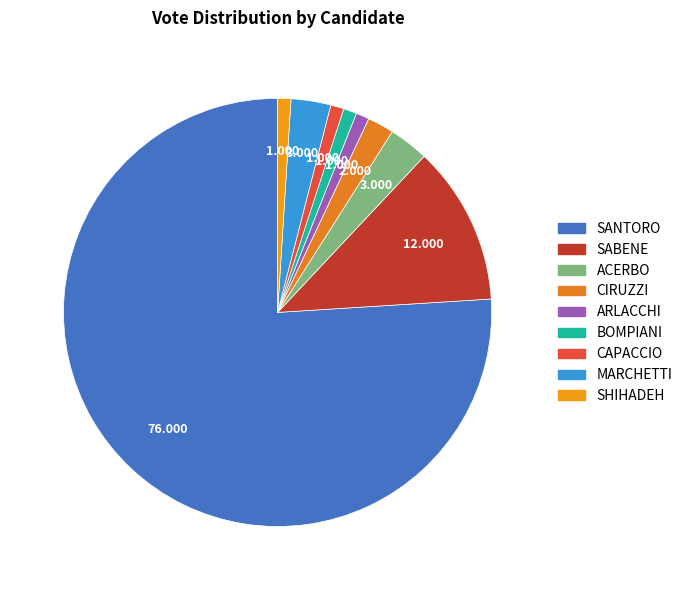

What is the ratio of the value at ARLACCHI to the value at BOMPIANI?

1.0